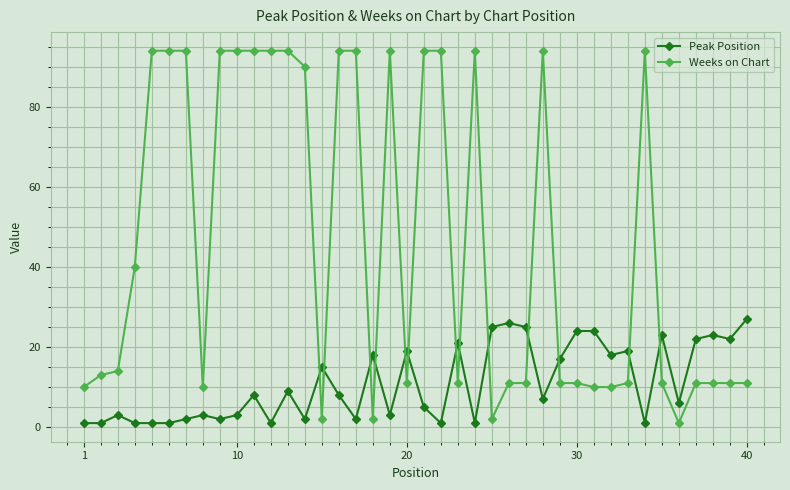

How many lines are shown in the chart?

2